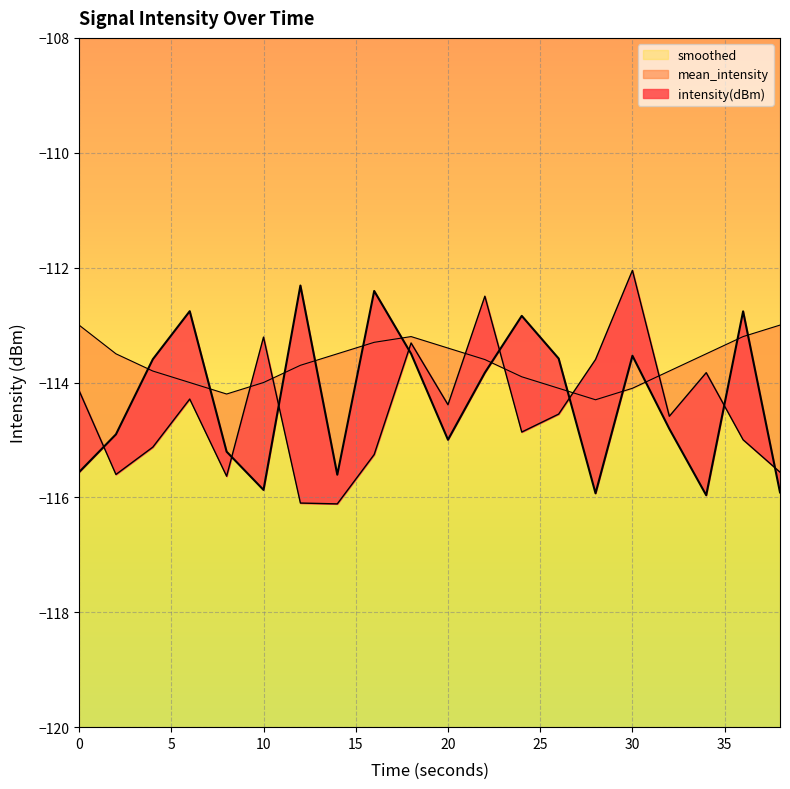

In smoothed, how many points are higher than both neighbors (excluding endpoints)?

1